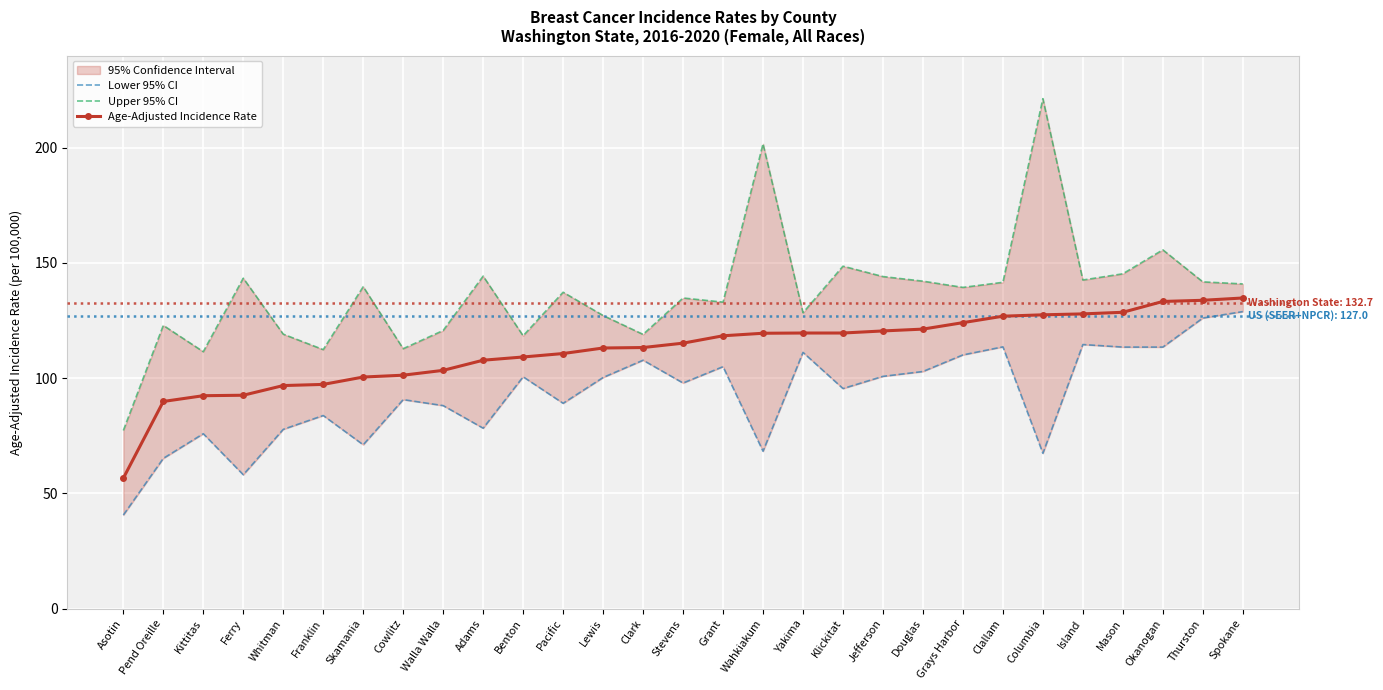

How many data points in Lower 95% CI are less than 97?

14